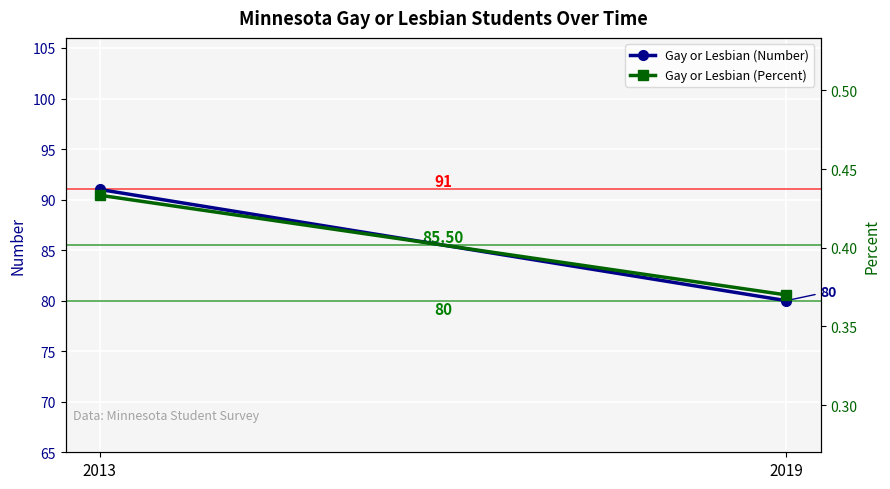

Between 2013 and 2019, which series saw the biggest shift?

Gay or Lesbian (Number)